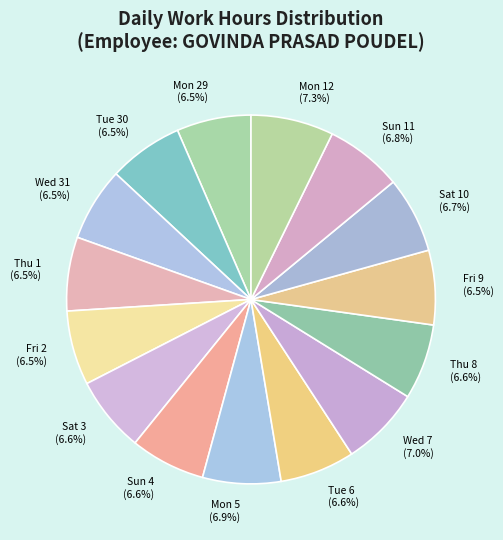

Does Sun 4 account for over 50% of the chart?

No